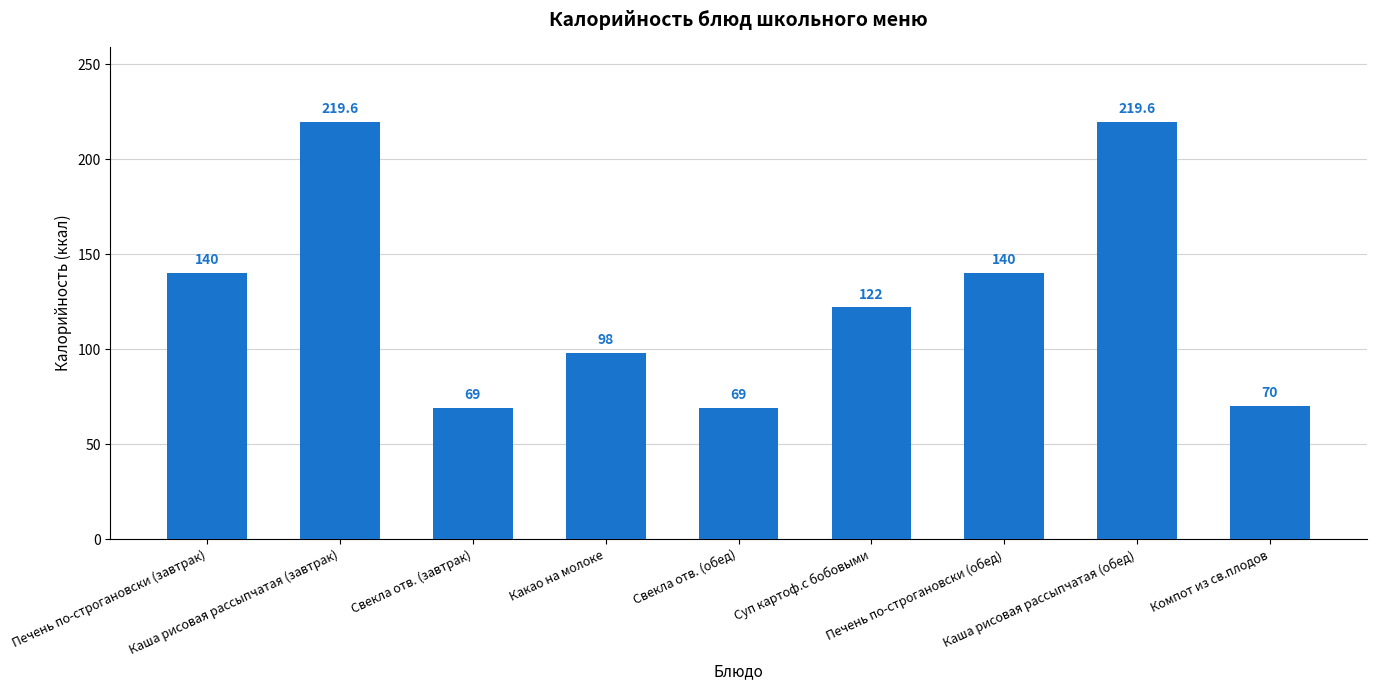

What is the value of the 8th bar from the left?

219.6